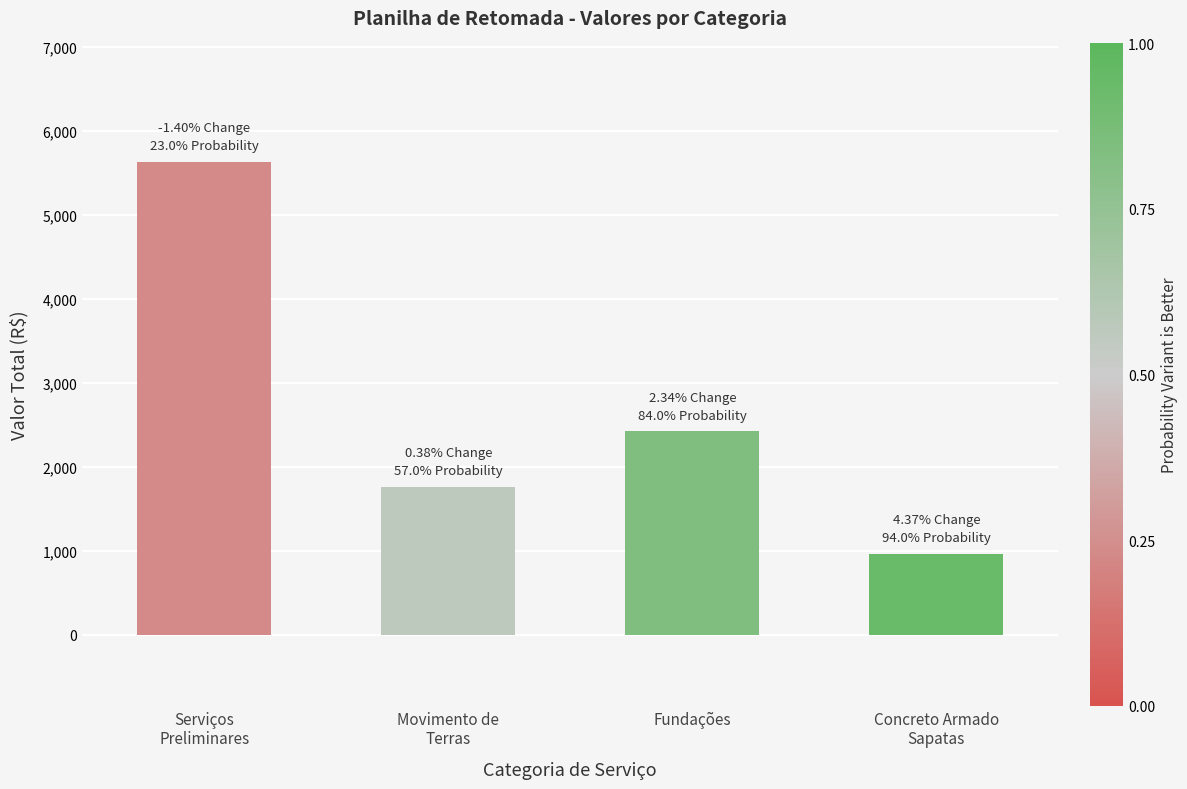

The value at Movimento de
Terras is 1760.6. True or false?

True